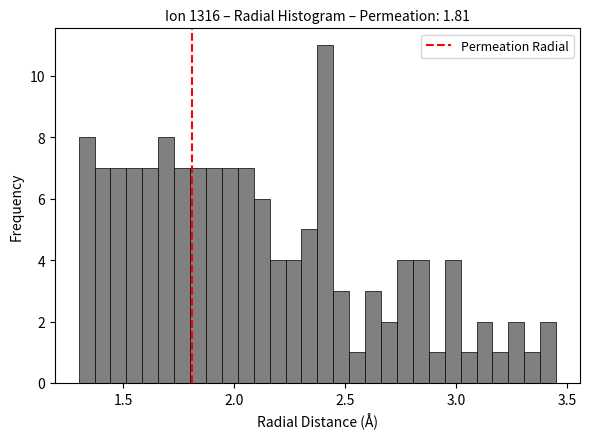

Read against the x-axis, roughly where is the centre of the tallest bar?

2.40